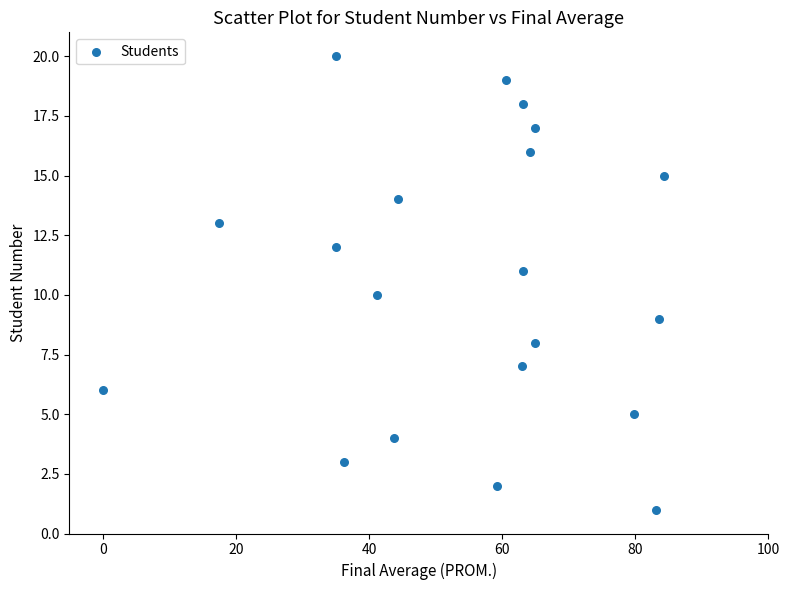

What is the range of Y values (max minus min)?

19